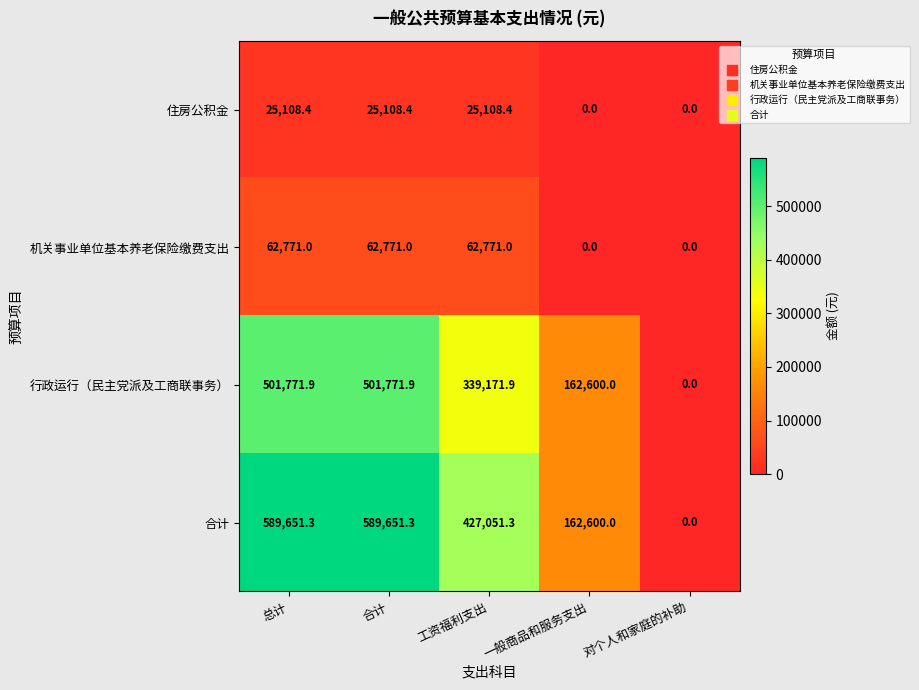

How many data points does each series have?

5